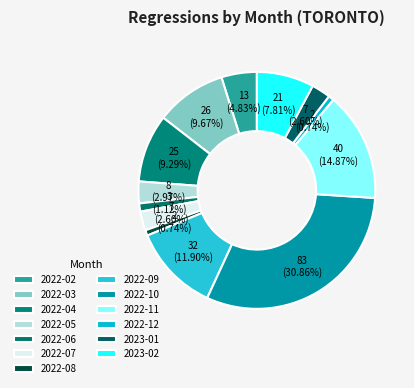

How many segments does this pie chart have?

13